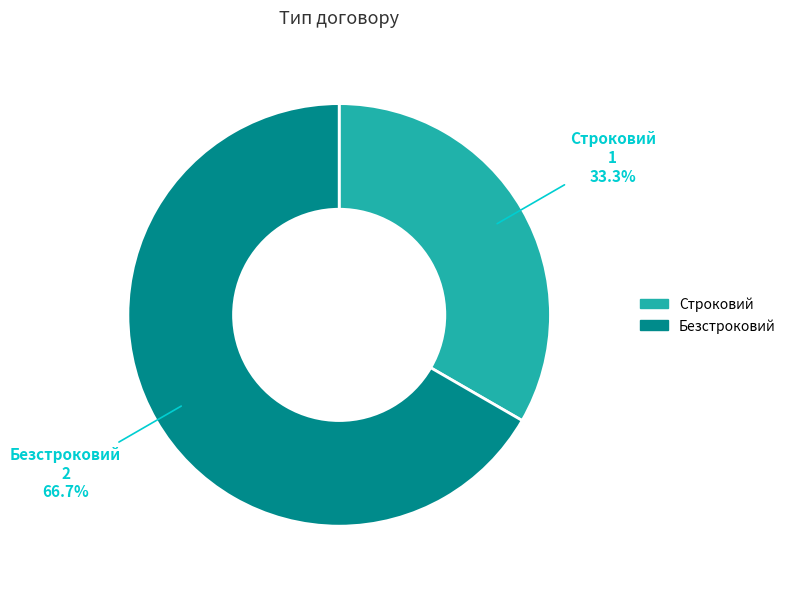

What is the ratio of the value at Строковий to the value at Безстроковий?

0.5